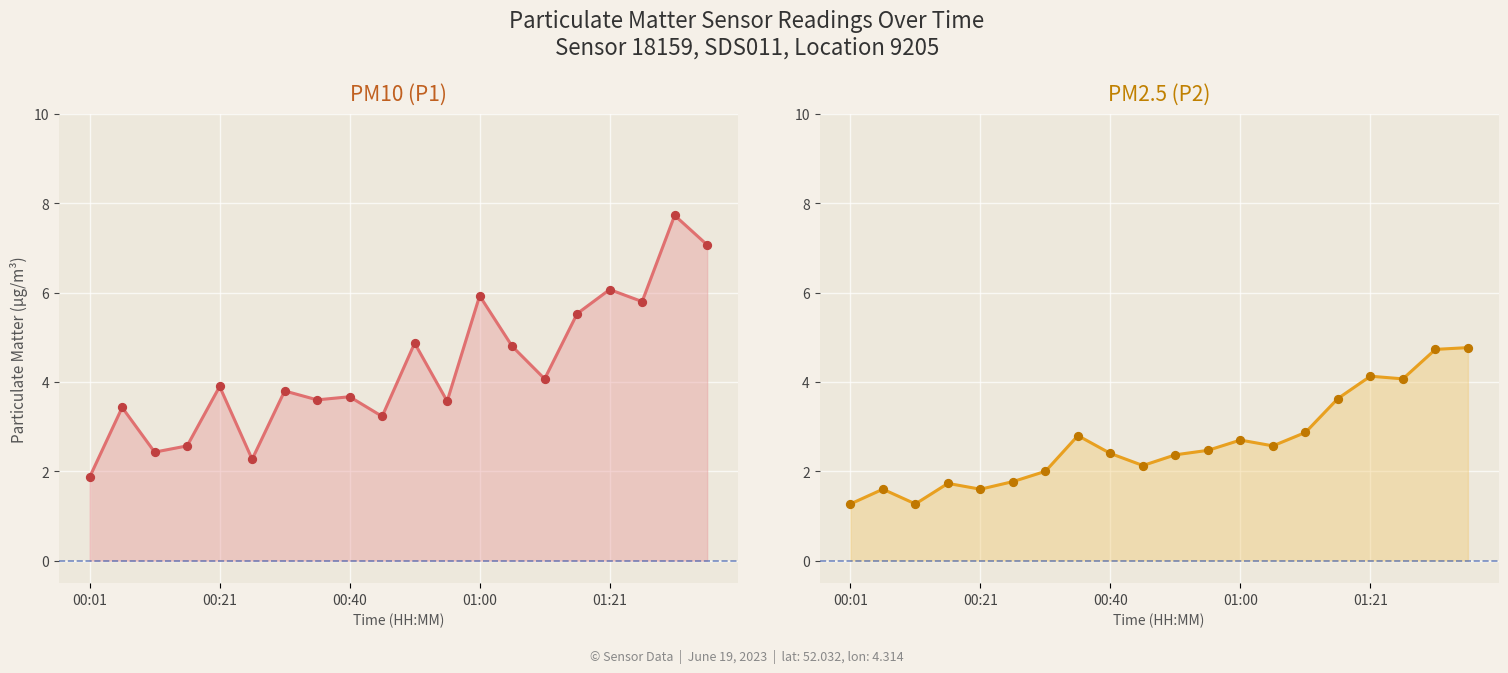

Is the value of P1 at 17 greater than the value of P2 at 12?

Yes